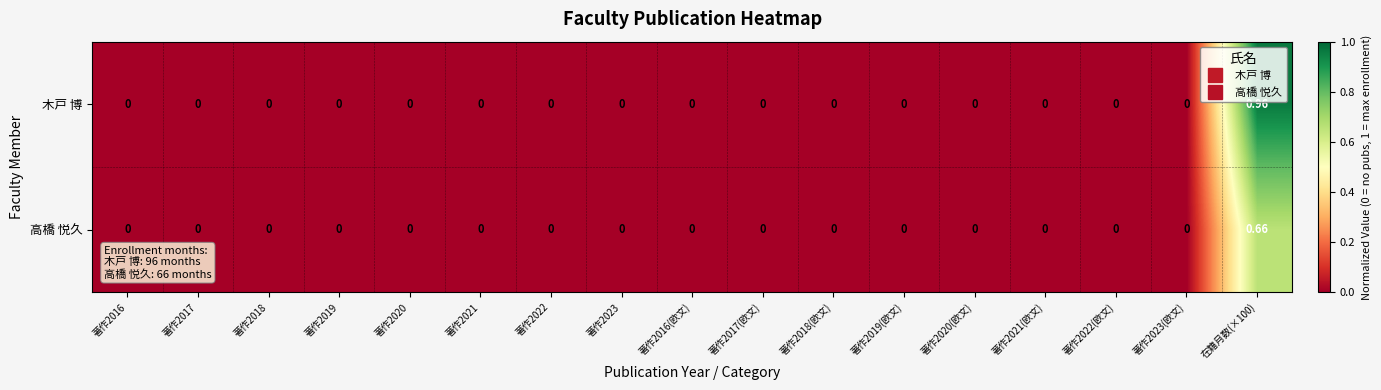

Which series has the largest total across all categories?

木戸 博